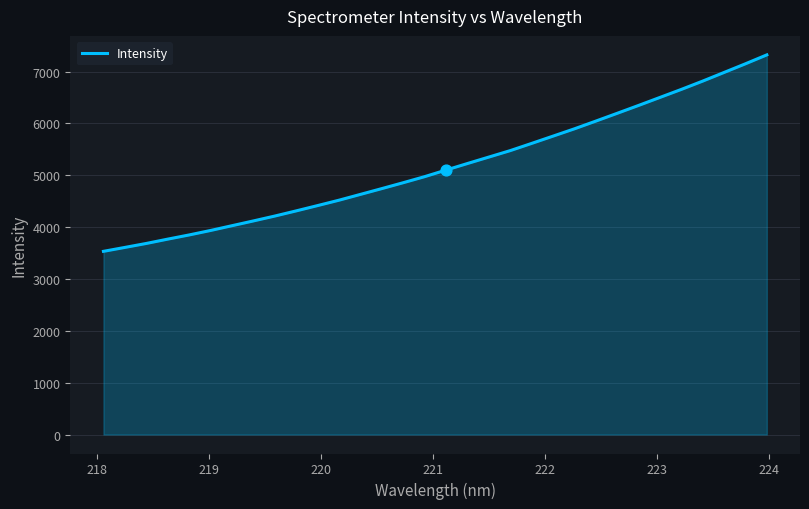

What is the difference between the maximum and minimum values?

3790.0